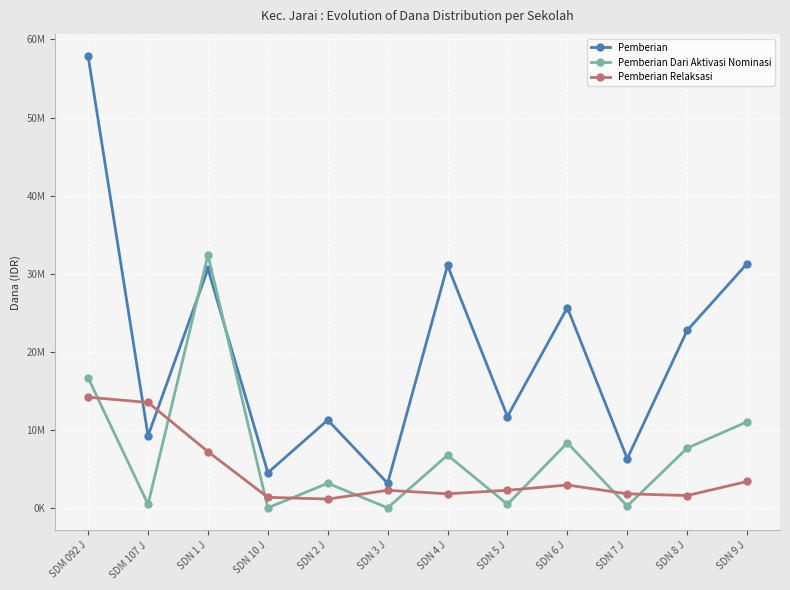

Which series has the largest range (max minus min)?

Pemberian